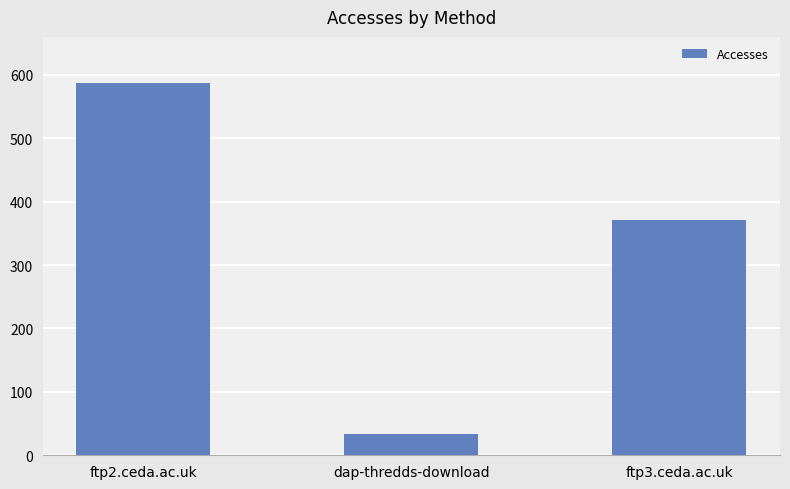

Reading left to right, transcribe all the data shown in this chart.

588	34	371